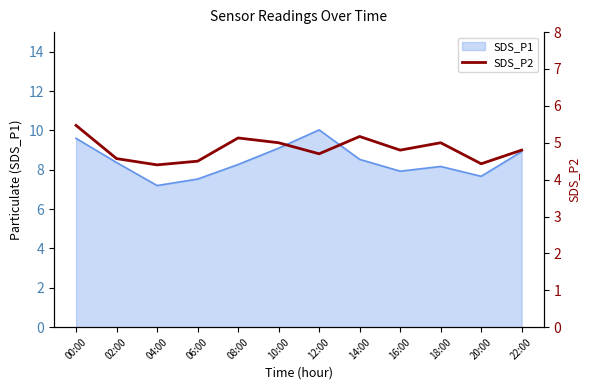

How many categories are shown in the chart?

12